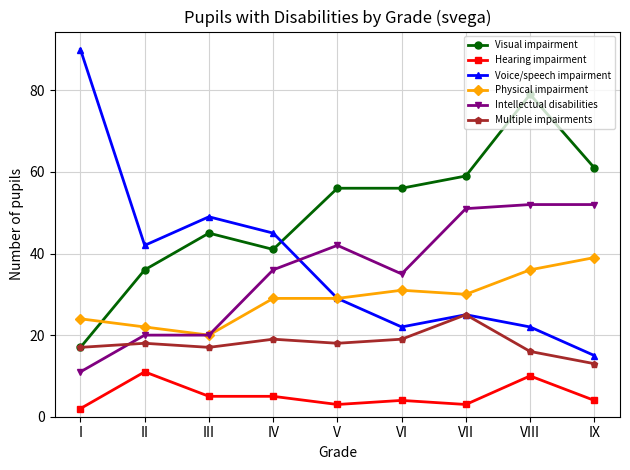

Which series has the widest spread of values?

Voice/speech impairment